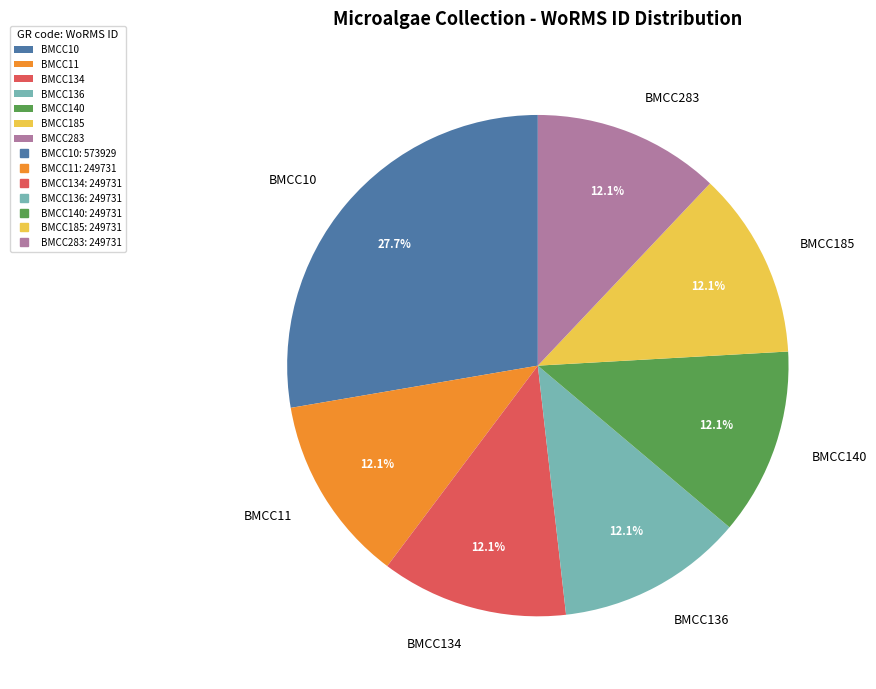

Which slice is the largest?

BMCC10